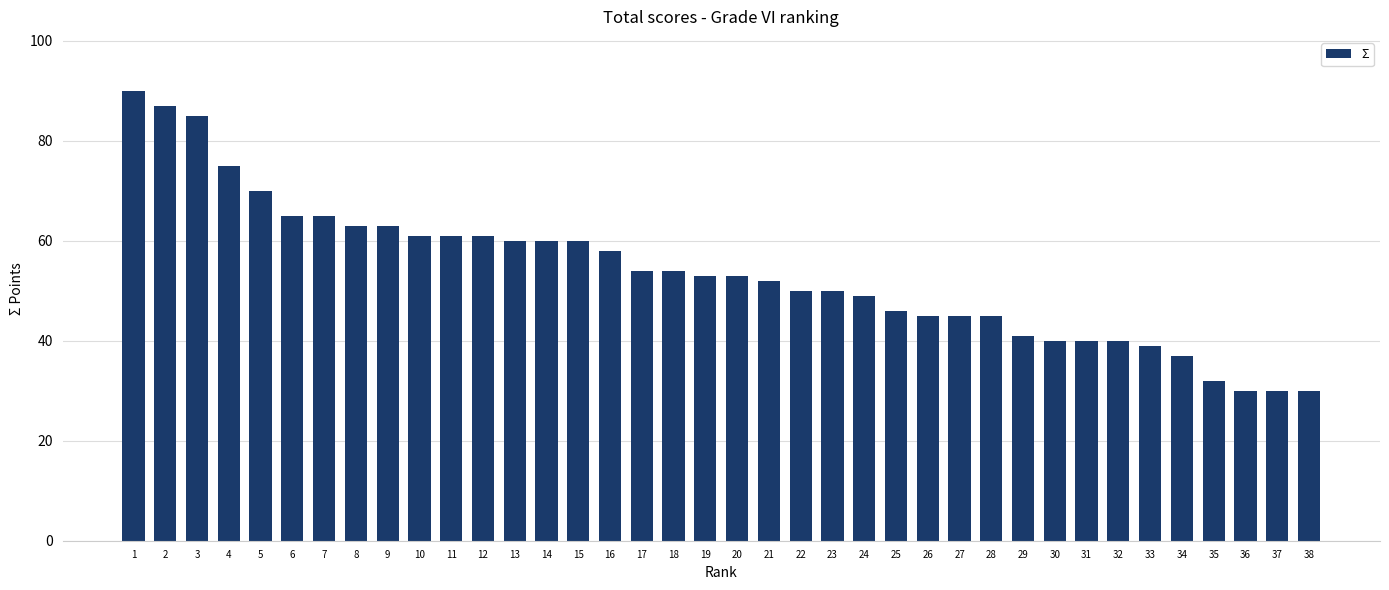

Reading right to left, transcribe all the data shown in this chart.

38=30	37=30	36=30	35=32	34=37	33=39	32=40	31=40	30=40	29=41	28=45	27=45	26=45	25=46	24=49	23=50	22=50	21=52	20=53	19=53	18=54	17=54	16=58	15=60	14=60	13=60	12=61	11=61	10=61	9=63	8=63	7=65	6=65	5=70	4=75	3=85	2=87	1=90